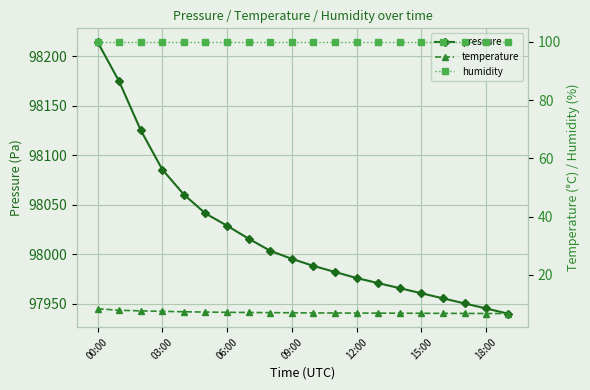

At which category is the sum across all series the highest?

00:00